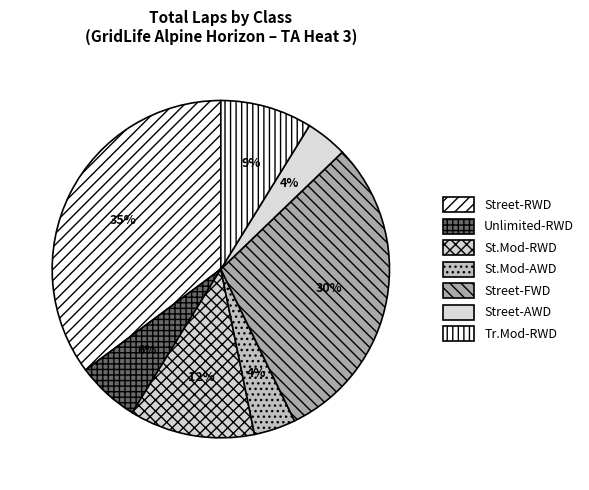

Which category has the biggest portion of the pie?

Street-RWD